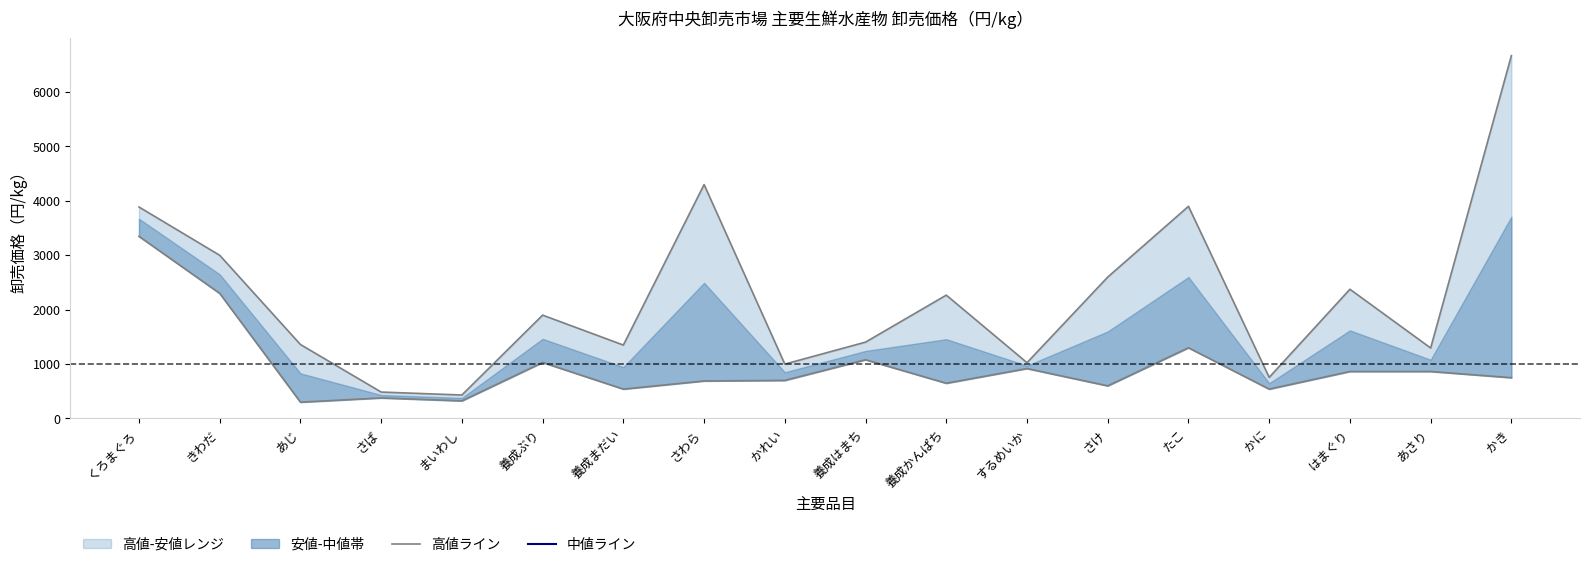

The value of 高値 at はまぐり is 2376. True or false?

True